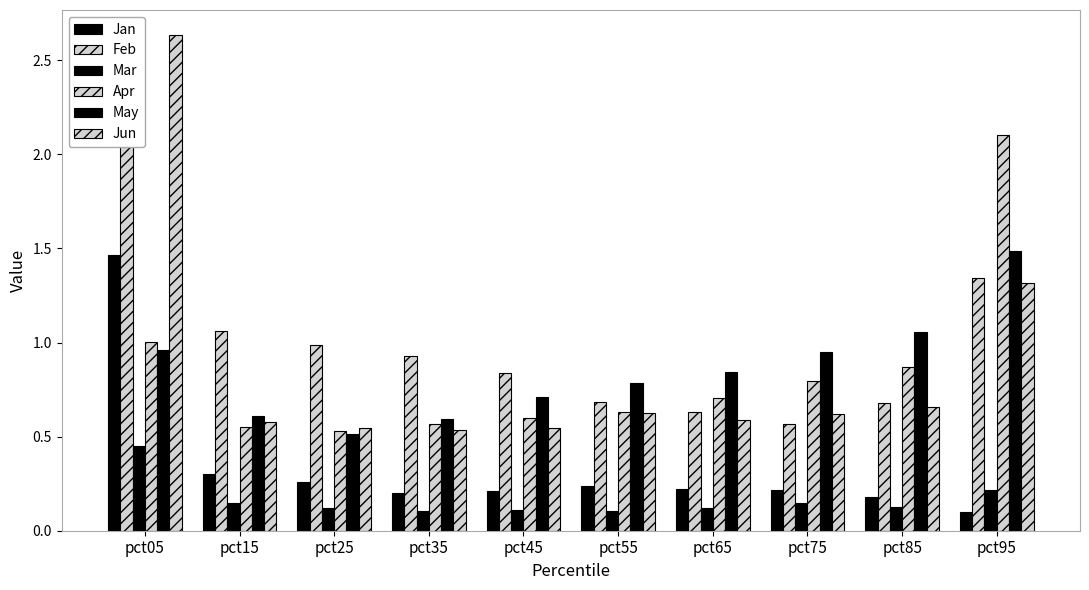

What is the maximum value for Mar?

0.4